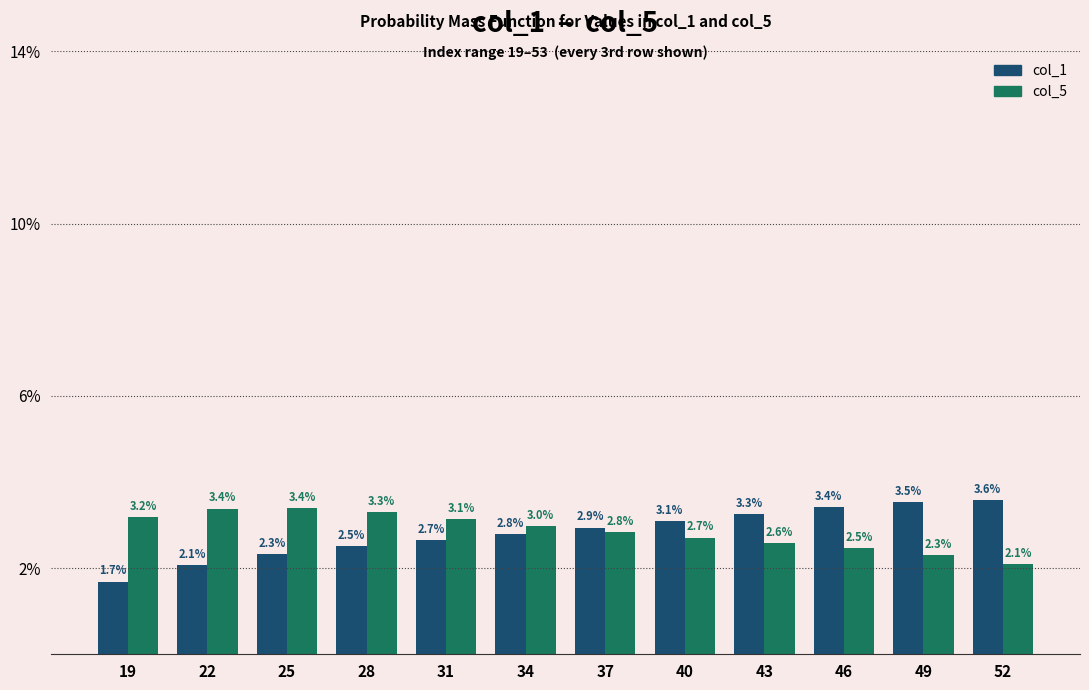

Reading left to right, list all the values displayed in this chart.

col_1: 1.7	2.1	2.3	2.5	2.7	2.8	2.9	3.1	3.3	3.4	3.5	3.6
col_5: 3.2	3.4	3.4	3.3	3.1	3.0	2.8	2.7	2.6	2.5	2.3	2.1